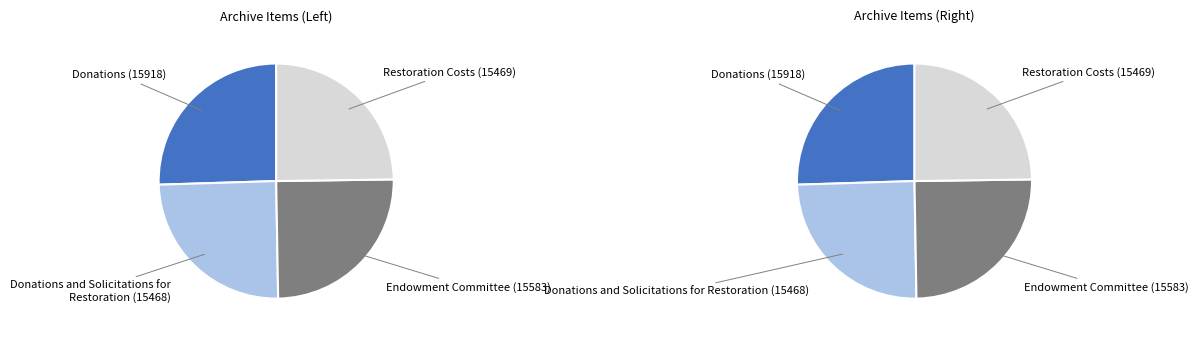

Is it true that Restoration Costs (15469) is 25% of the pie?

True